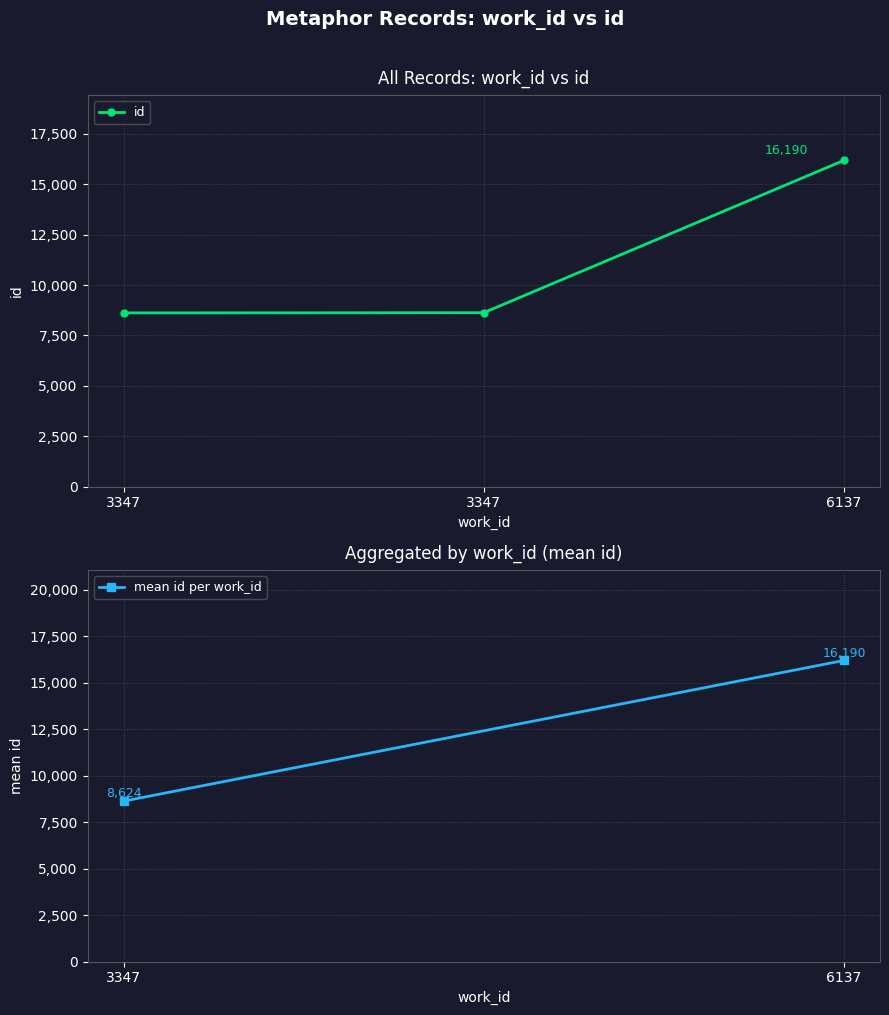

What is the change in value from 3347 to 3347?

+9